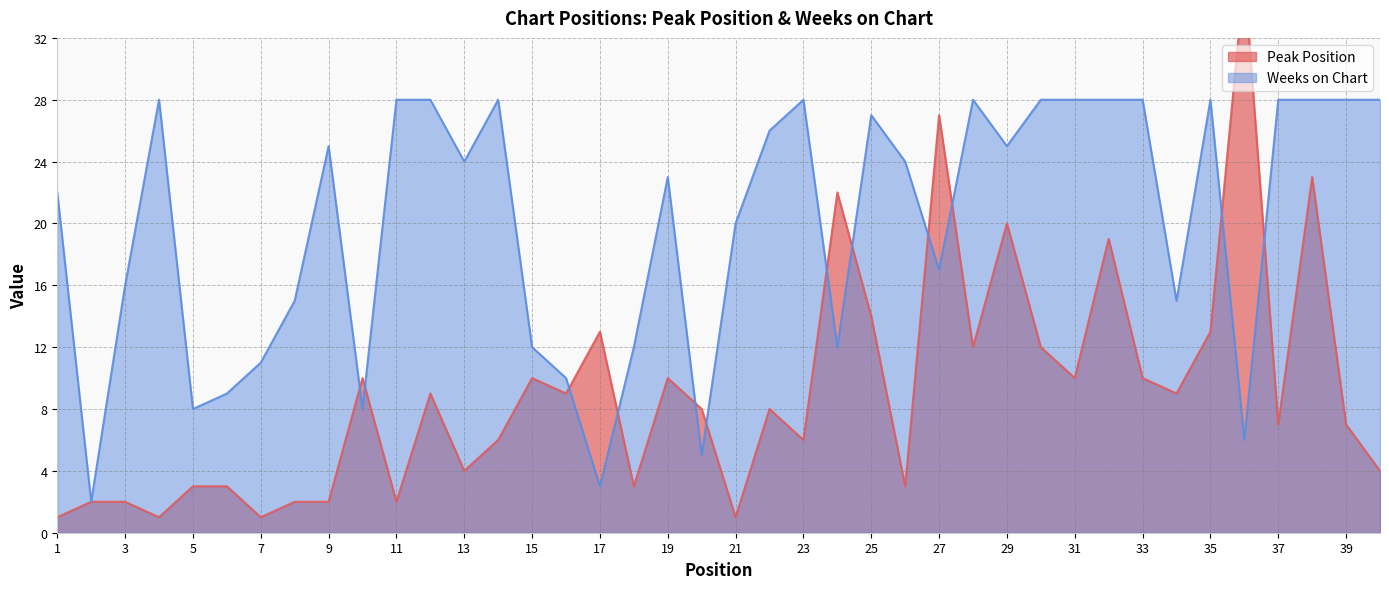

True or false: Weeks on Chart has more than 2 interior local peaks.

True